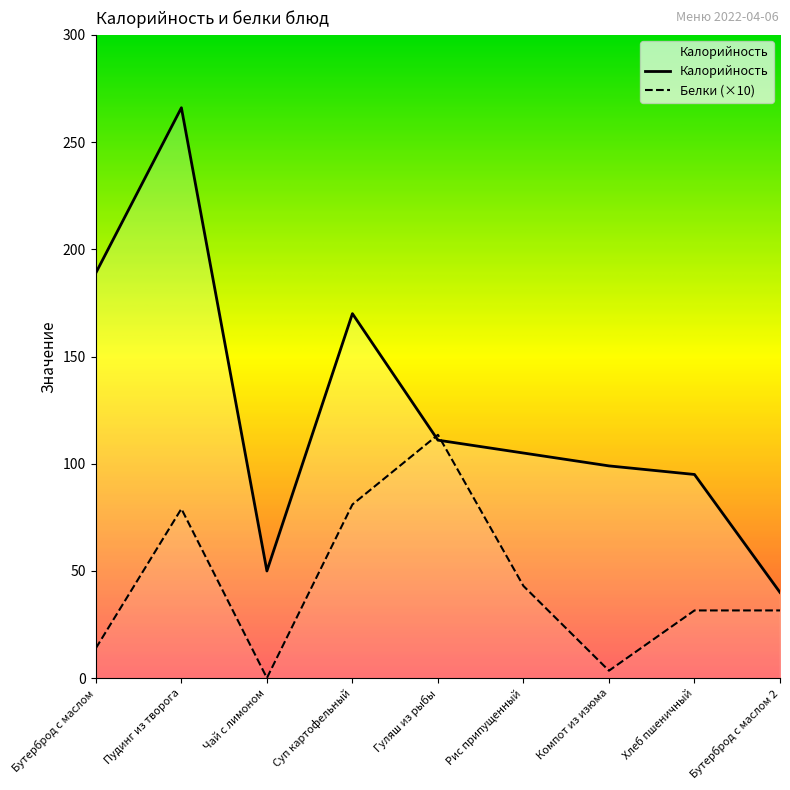

Reading left to right, extract all data points from this chart.

Калорийность: Бутерброд с маслом=189.0	Пудинг из творога=266.0	Чай с лимоном=50.0	Суп картофельный=170.0	Гуляш из рыбы=111.0	Рис припущенный=105.0	Компот из изюма=99.0	Хлеб пшеничный=95.0	Бутерброд с маслом 2=40.0
Белки: Бутерброд с маслом=14.0	Пудинг из творога=79.0	Чай с лимоном=0.1	Суп картофельный=81.0	Гуляш из рыбы=113.5	Рис припущенный=43.0	Компот из изюма=3.5	Хлеб пшеничный=31.6	Бутерброд с маслом 2=31.6